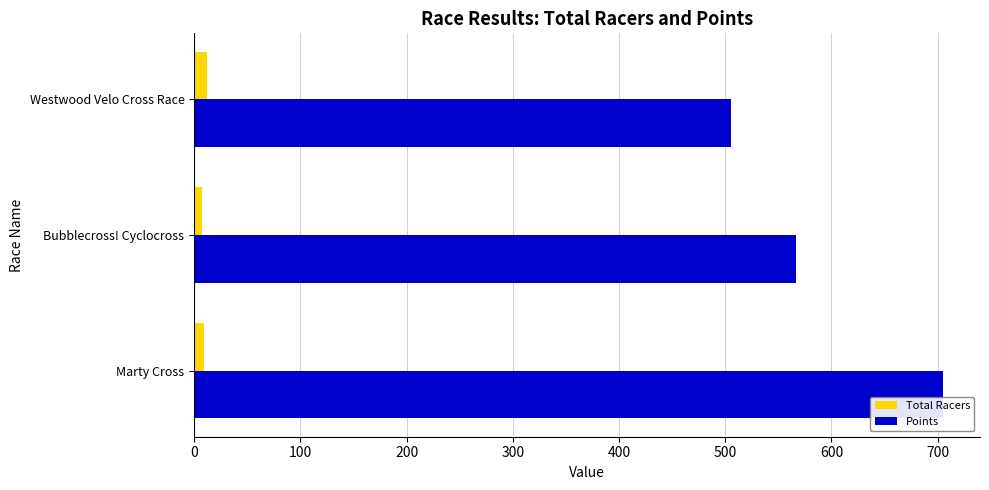

What is the sum of all Points values?

1777.3